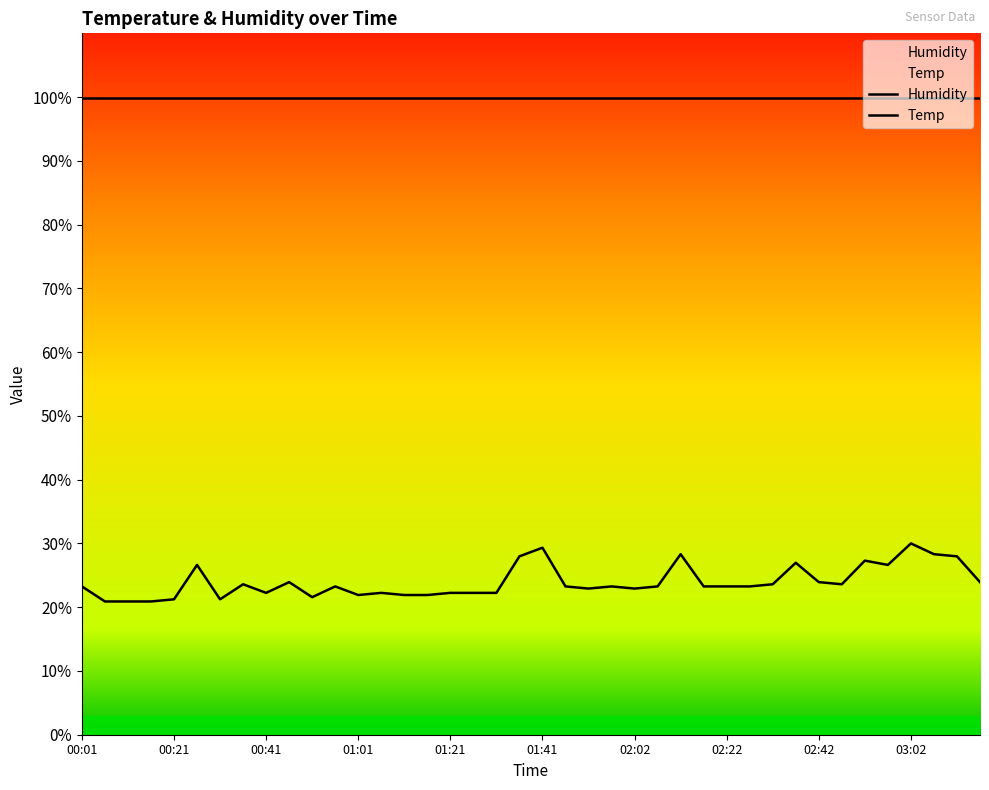

Which has a higher value, 02:42 or 03:02?

03:02